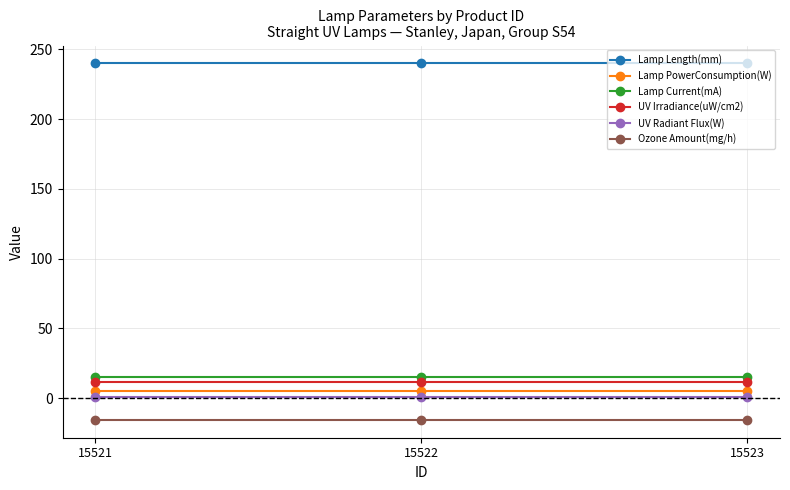

What is the maximum value shown in the chart?

240.0